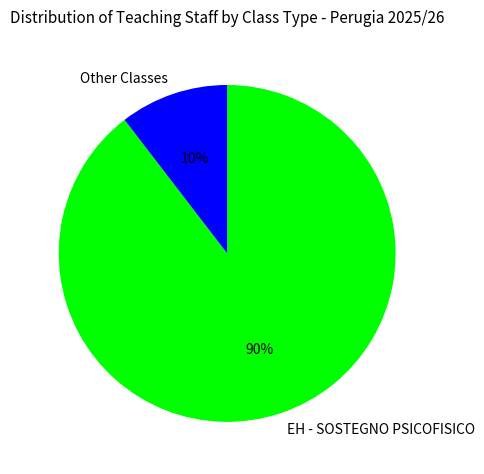

True or false: EH - SOSTEGNO PSICOFISICO accounts for 90% of the total.

True